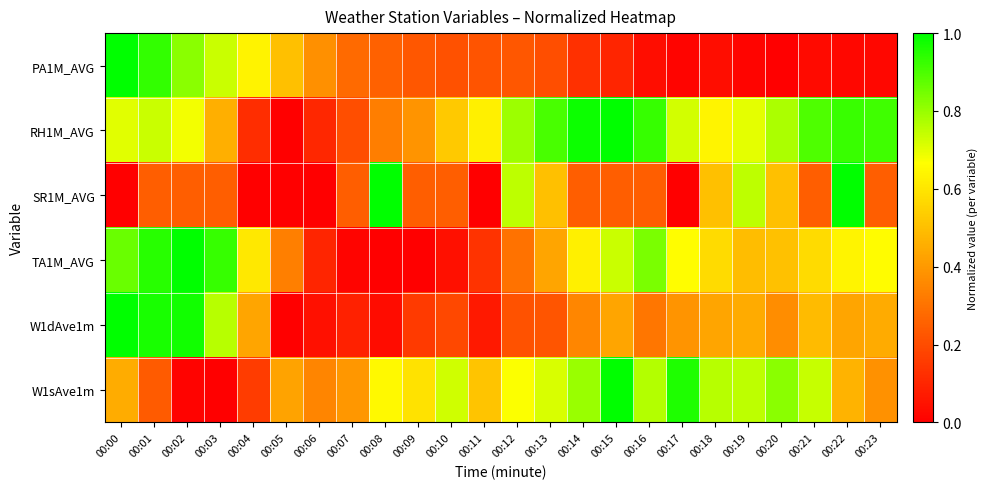

How many data points does each series have?

24